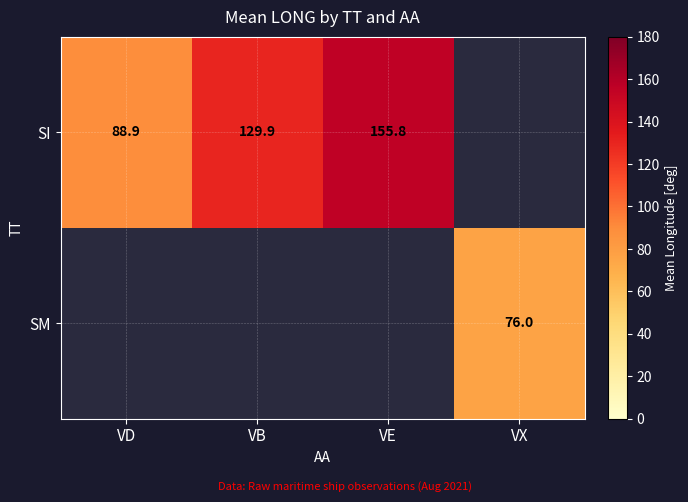

The value of SI at VD is 88.9. True or false?

True